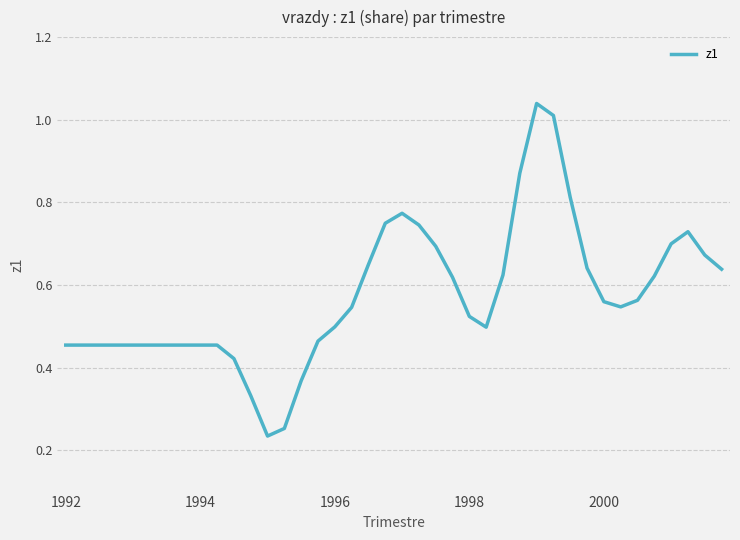

Does the chart have visible grid lines?

Yes